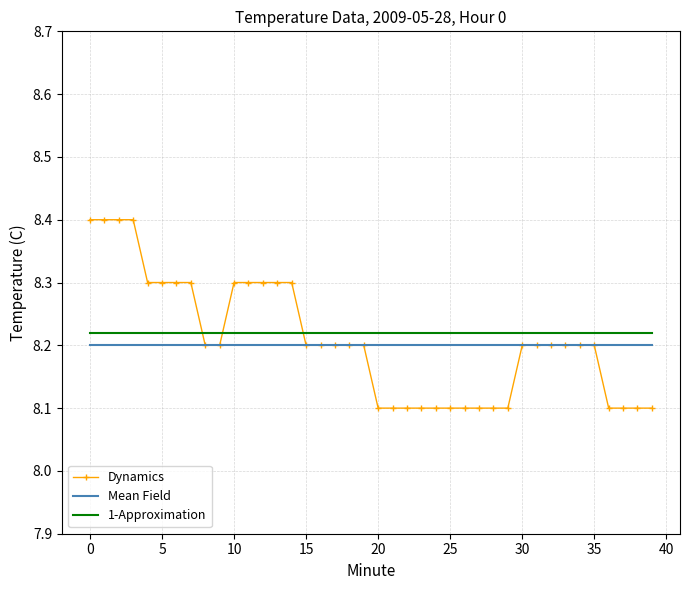

True or false: Mean Field and 1-Approximation intersect in this chart.

False